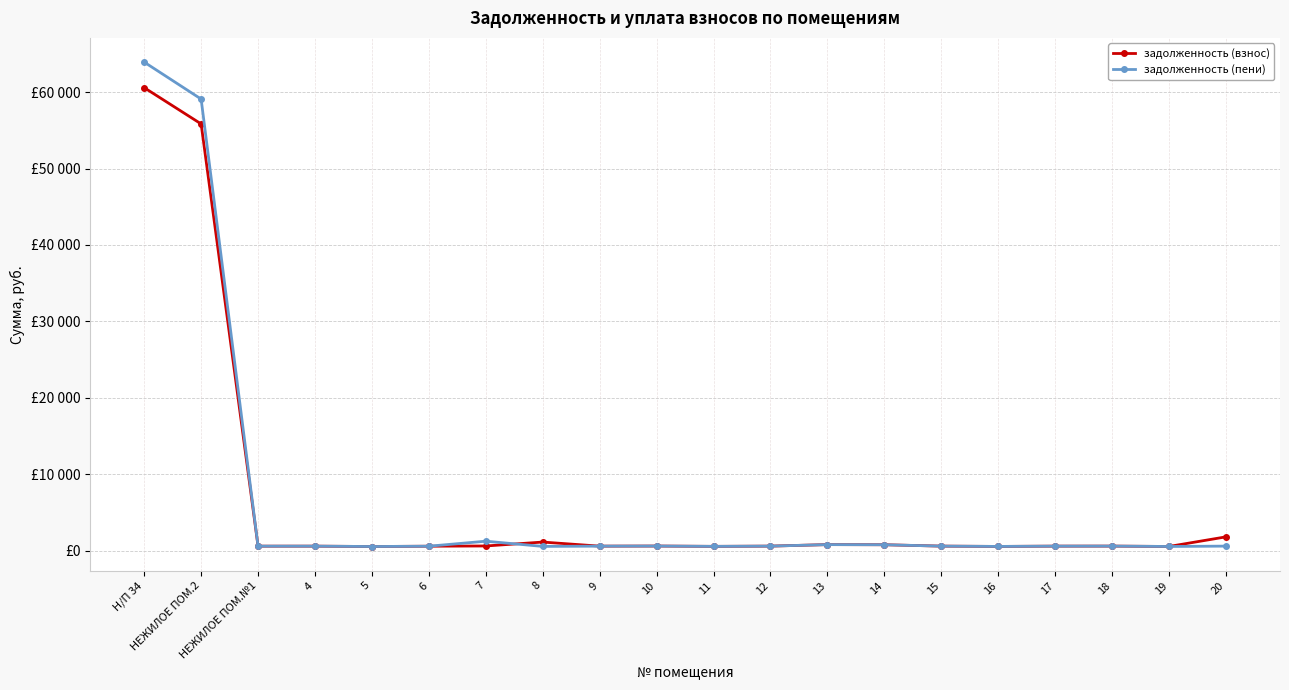

Which series has the largest total across all categories?

задолженность (пени)